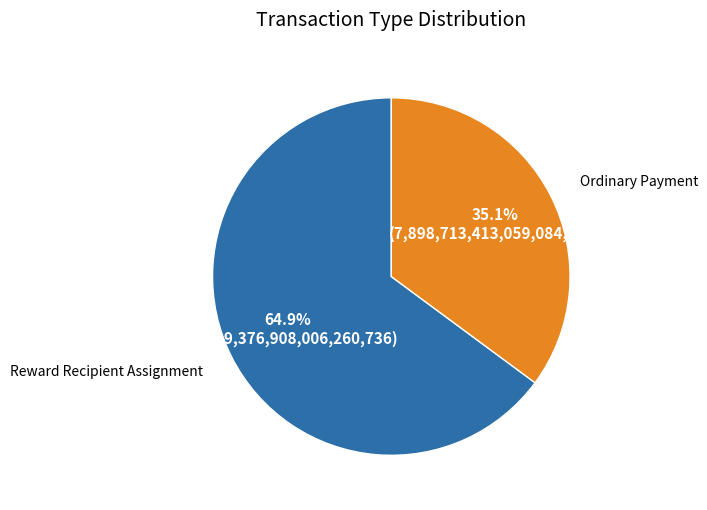

Is there any slice that represents more than half of the pie?

Yes